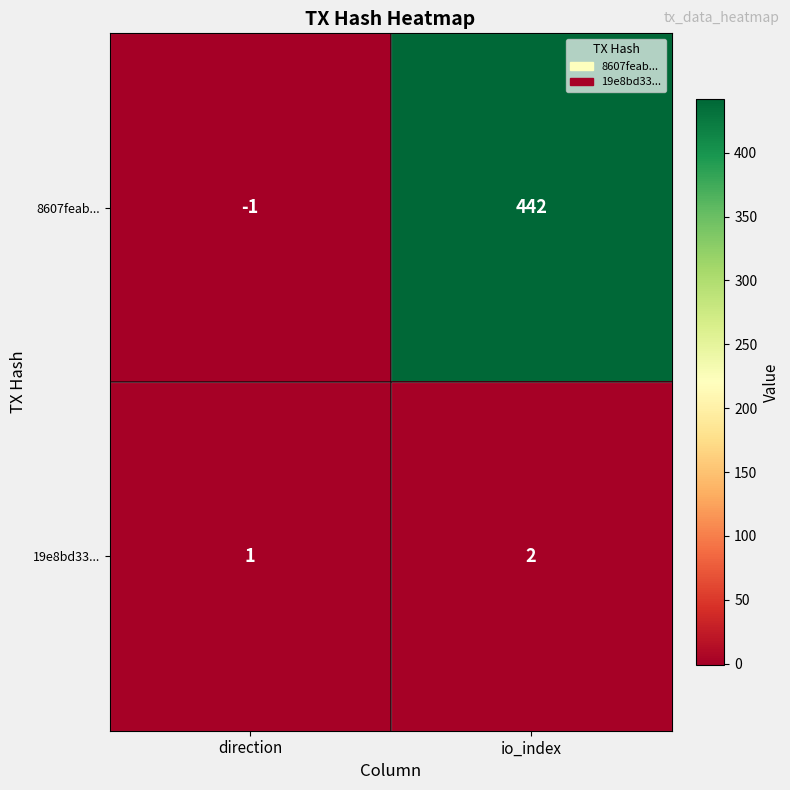

Reading right to left, what are all the values shown in this chart?

8607feab...: 442	-1
19e8bd33...: 2	1